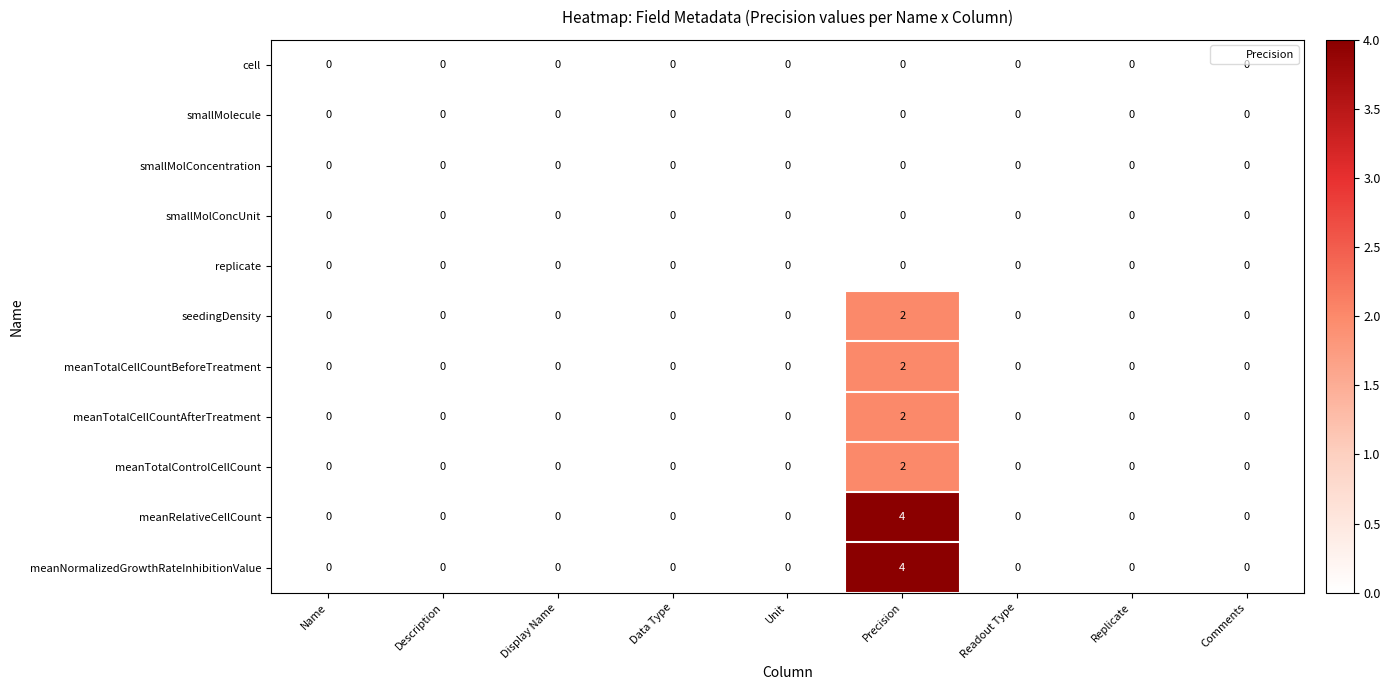

At which category is the sum across all series the highest?

Precision